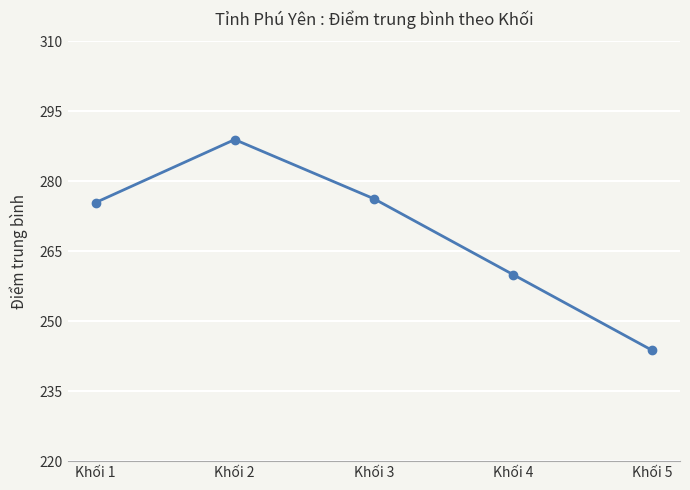

Where is the data nearest to the value 266?

Khối 4